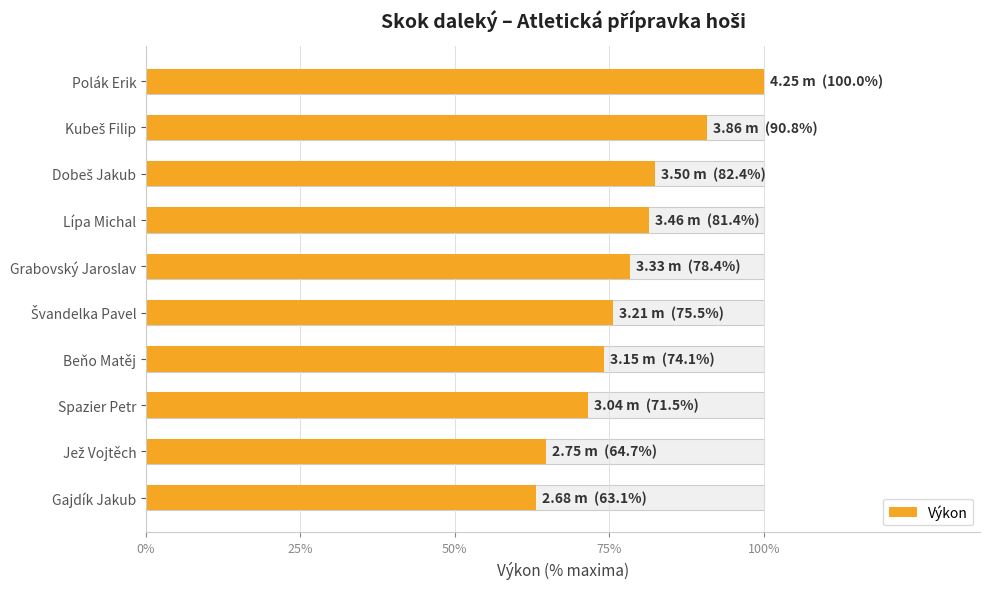

What is the average value?

78.2